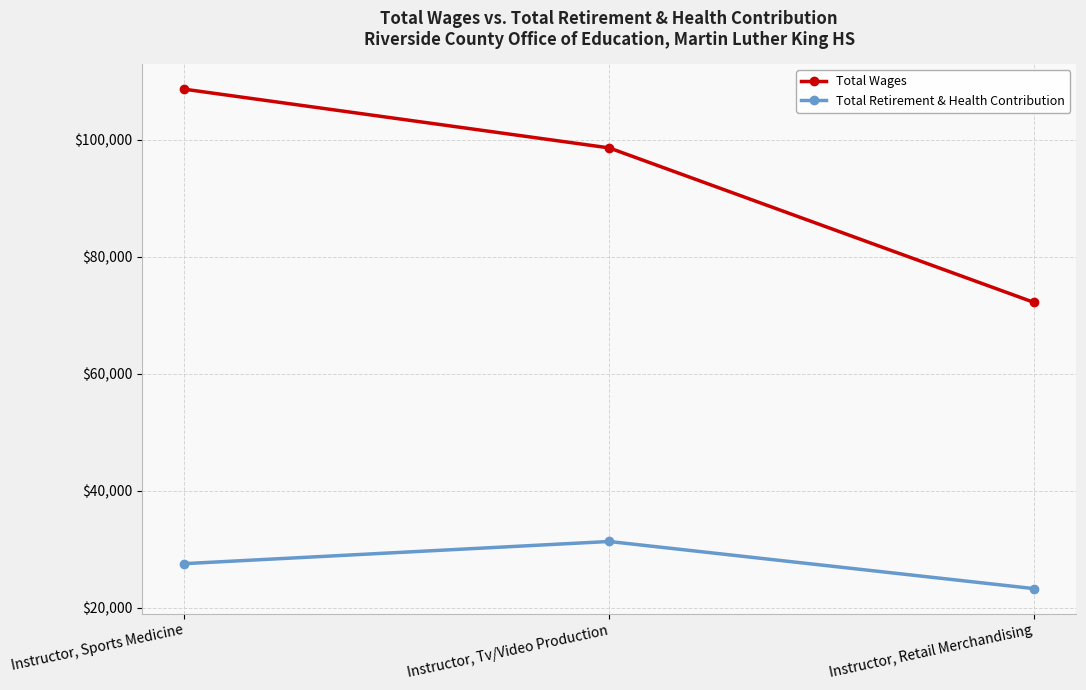

What position from the right is Instructor, Sports Medicine?

3